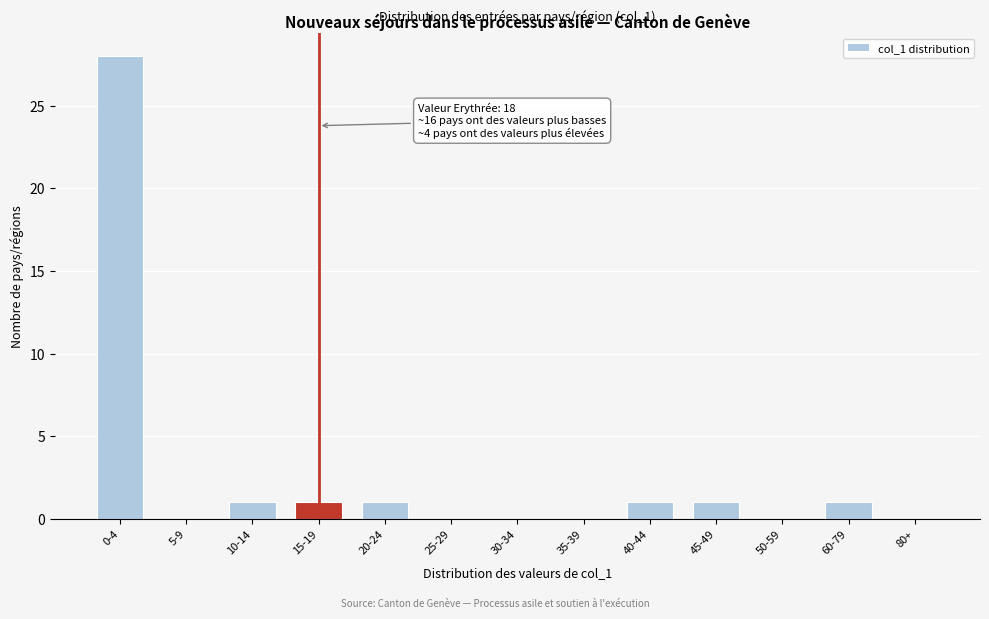

Reading left to right, extract all data points from this chart.

0-4=28	5-9=0	10-14=1	15-19=1	20-24=1	25-29=0	30-34=0	35-39=0	40-44=1	45-49=1	50-59=0	60-79=1	80+=0